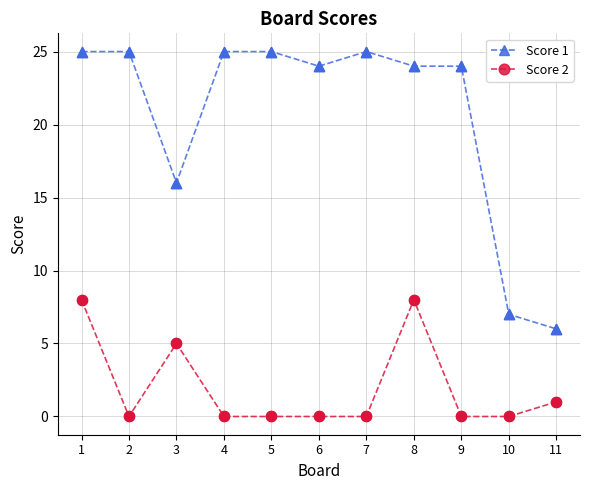

Which series changed the most between 3 and 5?

Score 1